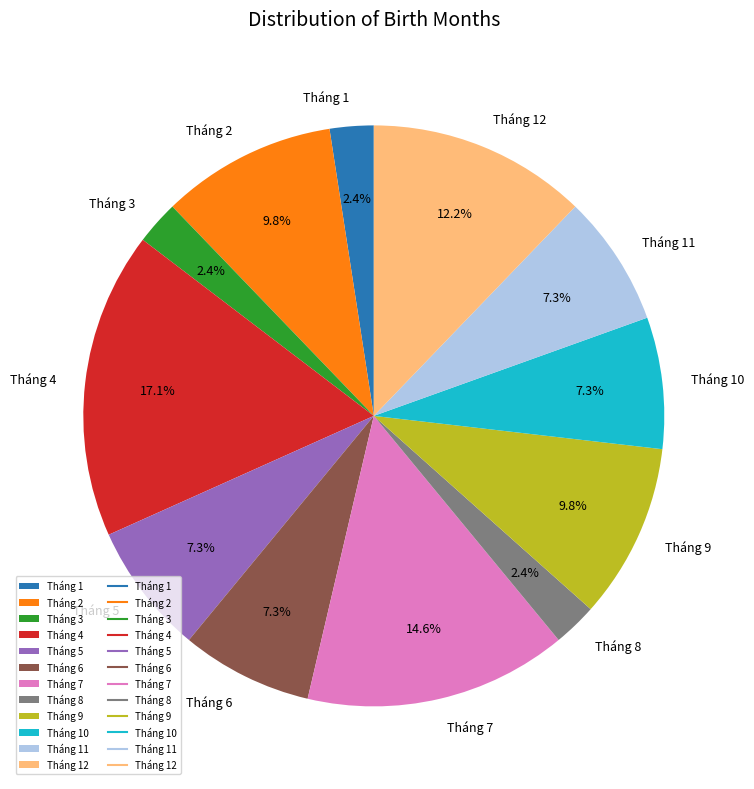

How many segments does this pie chart have?

12